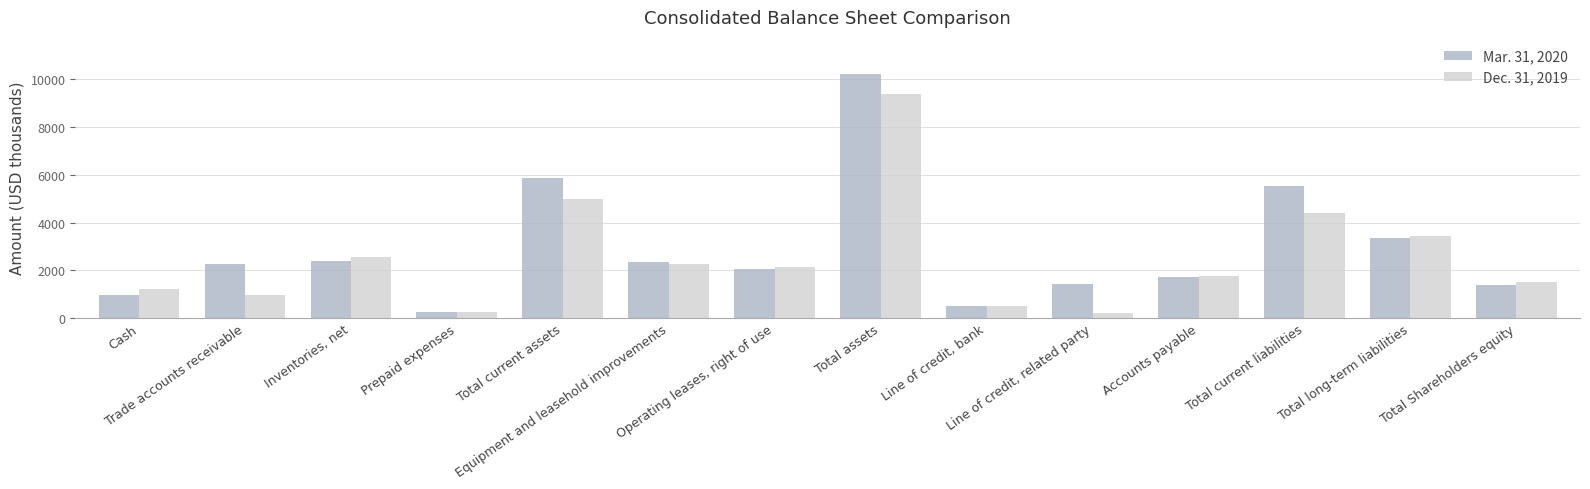

Is the value of Mar. 31, 2020 at Total long-term liabilities greater than the value of Dec. 31, 2019 at Inventories, net?

Yes